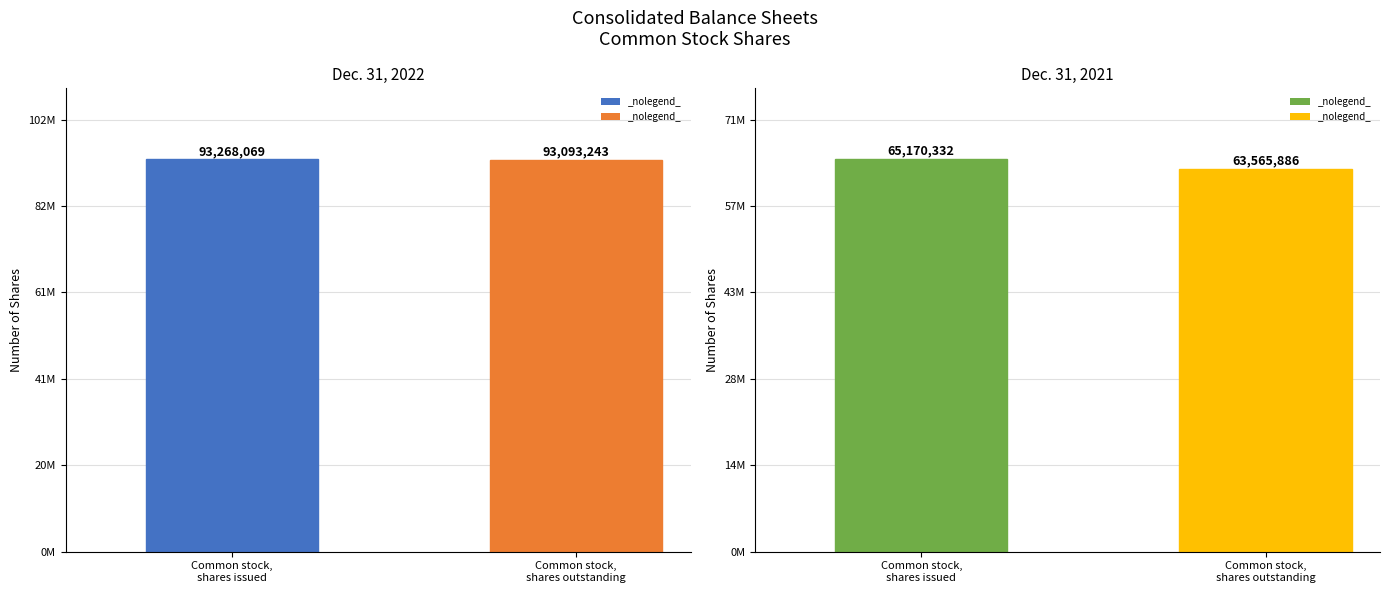

What is the sum of the Dec. 31, 2021 values at Common stock,
shares outstanding and Common stock,
shares issued?

128736218